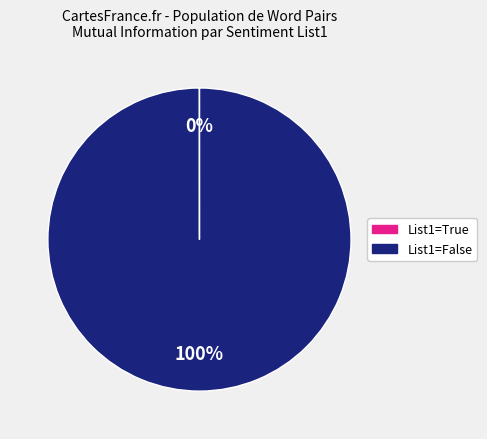

To the nearest percent, what is the difference between the largest and smallest slice percentages?

100%